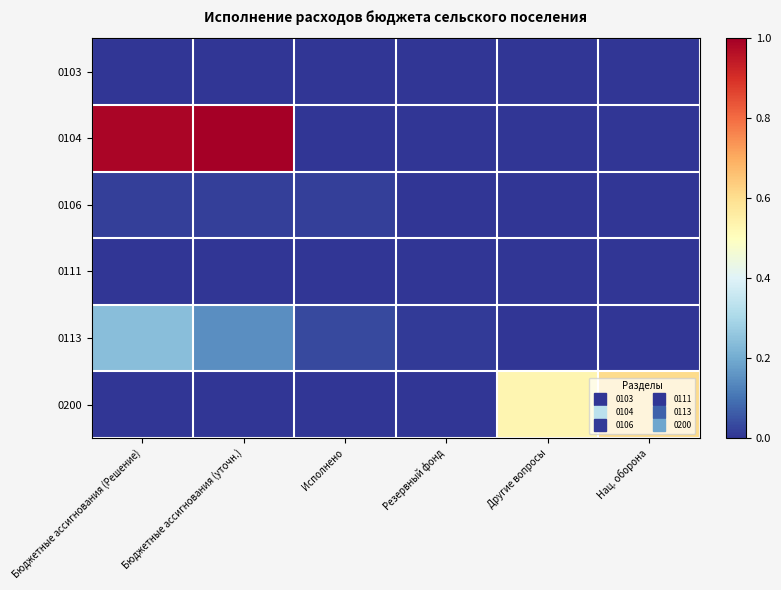

Reading left to right, list all the values displayed in this chart.

0103: Бюджетные ассигнования (Решение)=0.0	Бюджетные ассигнования (уточн.)=0.0	Исполнено=0.0	Резервный фонд=0.0	Другие вопросы=0.0	Нац. оборона=0.0
0104: Бюджетные ассигнования (Решение)=1.0	Бюджетные ассигнования (уточн.)=1.0	Исполнено=0.0	Резервный фонд=0.0	Другие вопросы=0.0	Нац. оборона=0.0
0106: Бюджетные ассигнования (Решение)=0.0	Бюджетные ассигнования (уточн.)=0.0	Исполнено=0.0	Резервный фонд=0.0	Другие вопросы=0.0	Нац. оборона=0.0
0111: Бюджетные ассигнования (Решение)=0.0	Бюджетные ассигнования (уточн.)=0.0	Исполнено=0.0	Резервный фонд=0.0	Другие вопросы=0.0	Нац. оборона=0.0
0113: Бюджетные ассигнования (Решение)=0.2	Бюджетные ассигнования (уточн.)=0.1	Исполнено=0.0	Резервный фонд=0.0	Другие вопросы=0.0	Нац. оборона=0.0
0200: Бюджетные ассигнования (Решение)=0.0	Бюджетные ассигнования (уточн.)=0.0	Исполнено=0.0	Резервный фонд=0.0	Другие вопросы=0.5	Нац. оборона=0.6